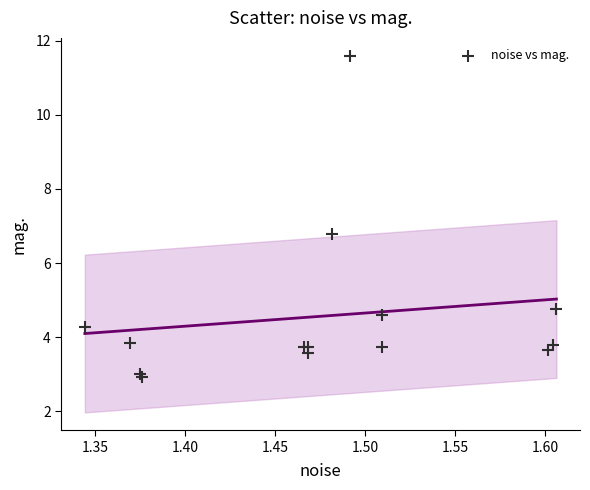

What Y value in the scatter plot is closest to 7?

6.8